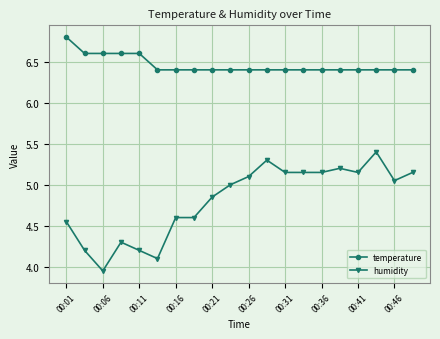

Count the number of categories in the chart.

20